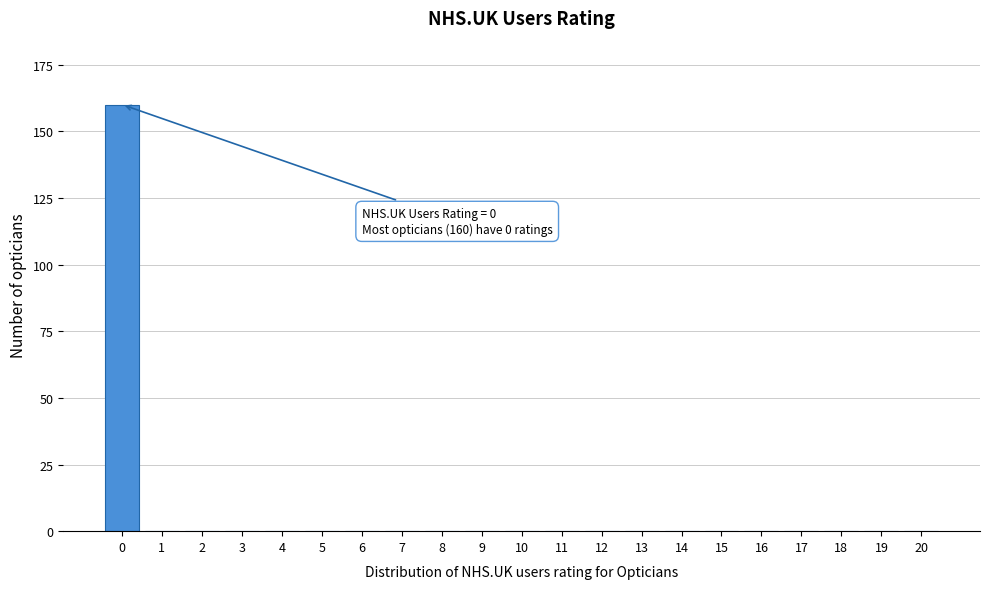

Reading left to right, transcribe all the data shown in this chart.

0=160	1=0	2=0	3=0	4=0	5=0	6=0	7=0	8=0	9=0	10=0	11=0	12=0	13=0	14=0	15=0	16=0	17=0	18=0	19=0	20=0